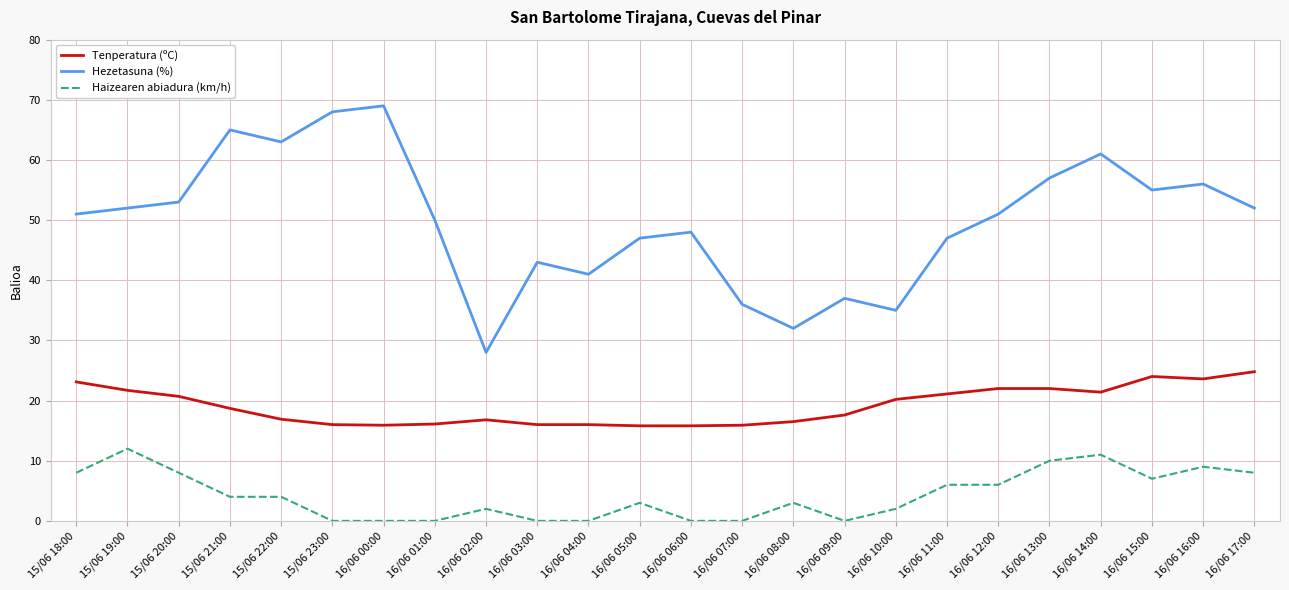

True or false: Haizearen abiadura (km/h) and Tenperatura (ºC) cross at least once.

False